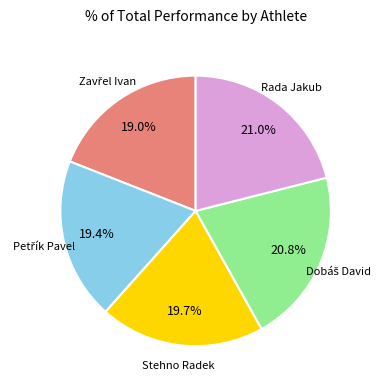

Is there any slice that represents more than half of the pie?

No